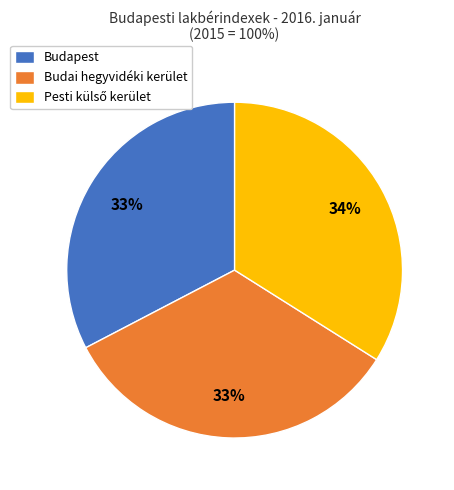

Is Budai hegyvidéki kerület the majority of the pie?

No